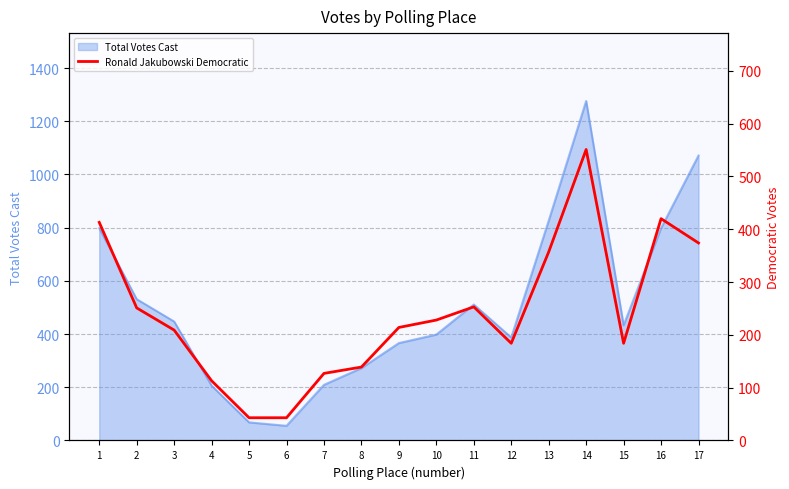

Count the number of categories in the chart.

17